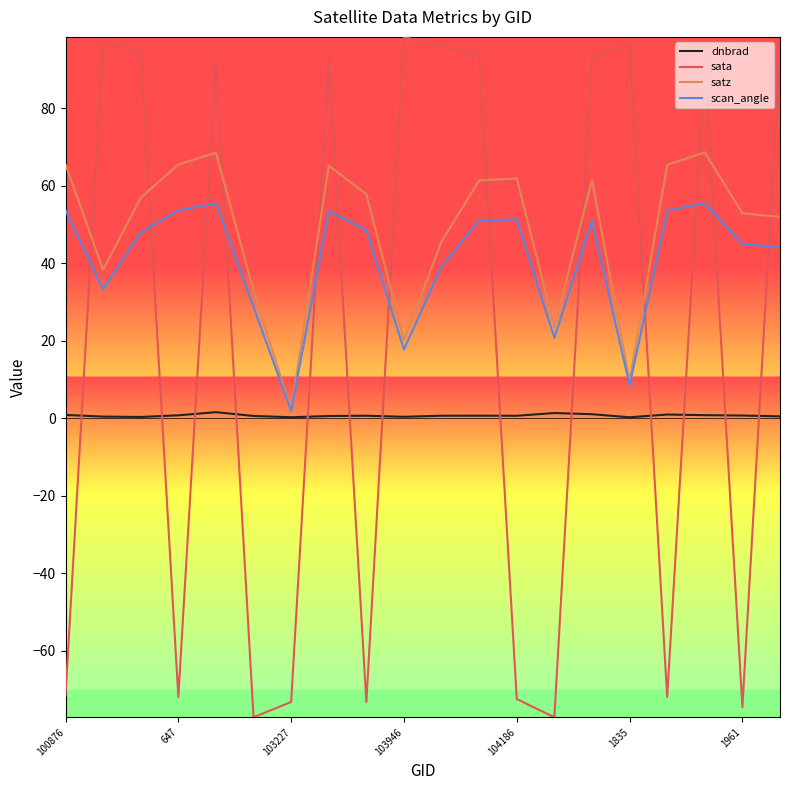

What are all the series names shown in the legend?

dnbrad, sata, satz, scan_angle